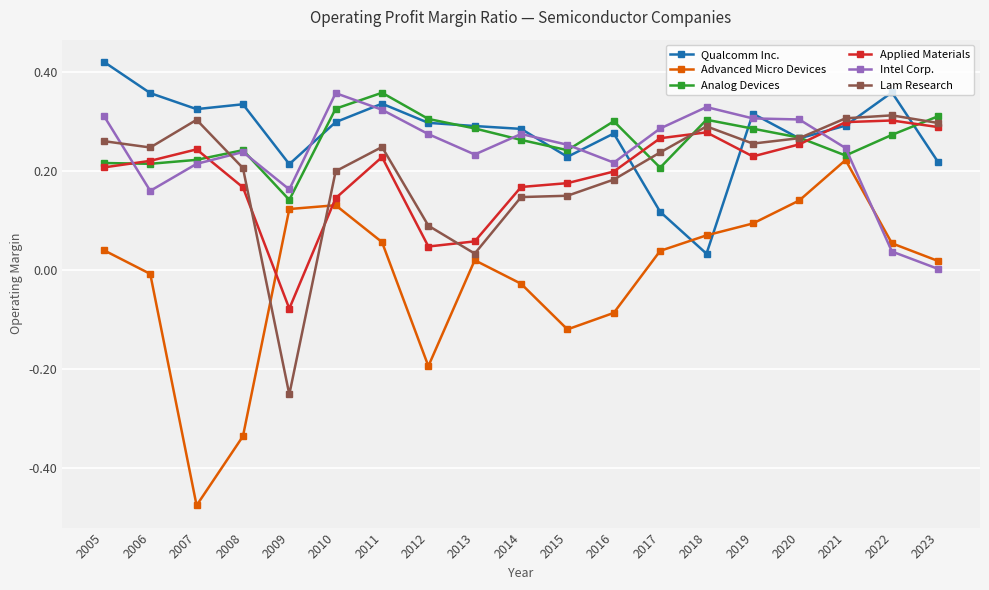

What is the total value across all series at 2015?

0.9